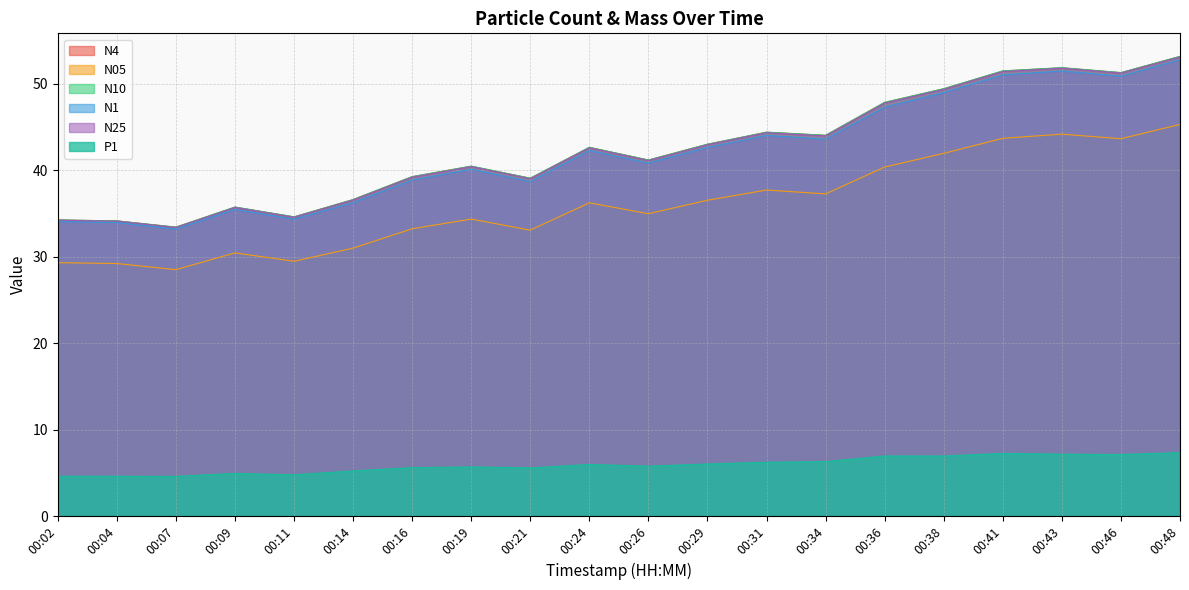

The N1 series shows 21.3 at 00:09. True or false?

False